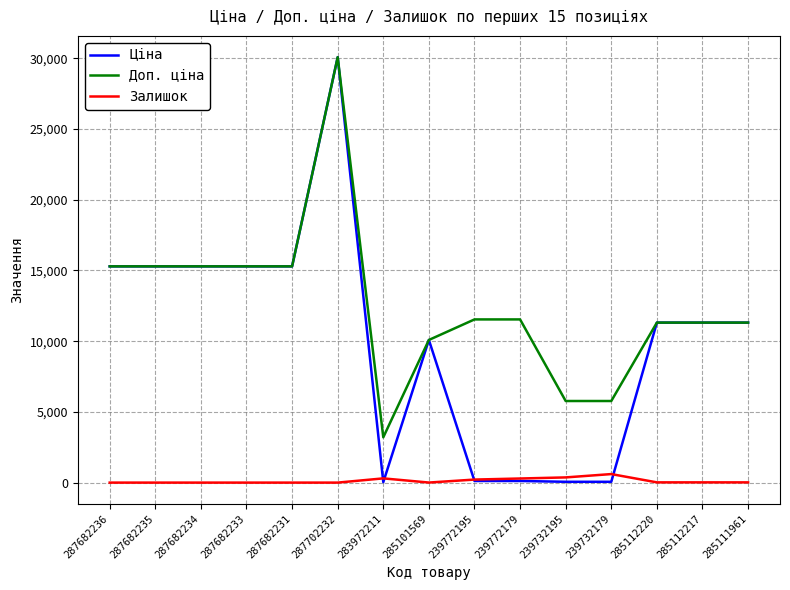

At which category is the sum across all series the highest?

287702232